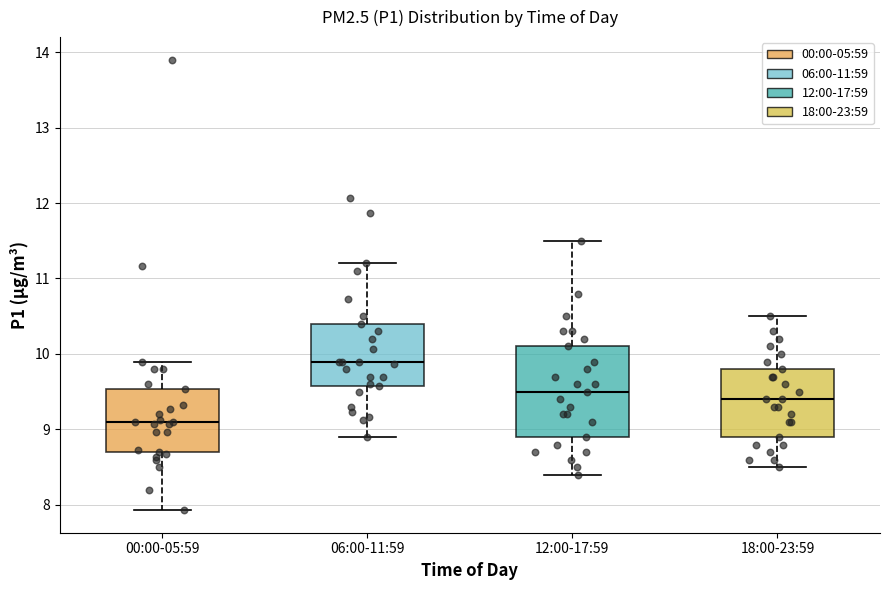

Comparing the boxes themselves (not the whiskers), which one is the tallest?

12:00-17:59